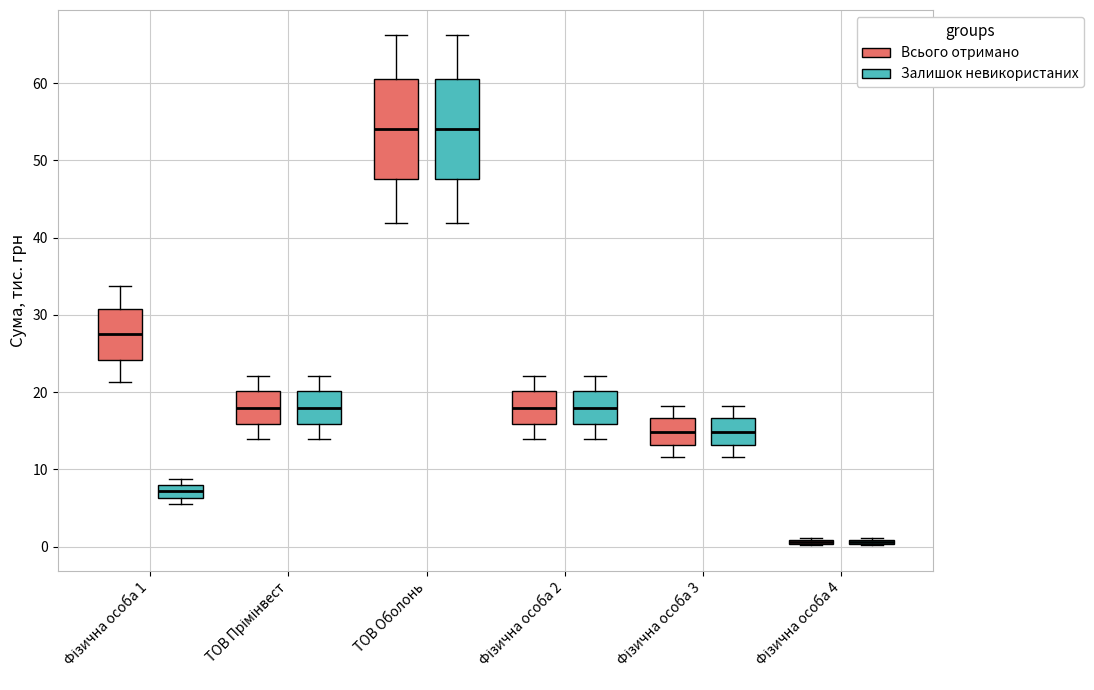

Where is the upper edge of the box for Фізична особа 4 (Всього отримано) on the y-axis? The values are not printed on the chart, so give them approximately, as read against the axis.

1